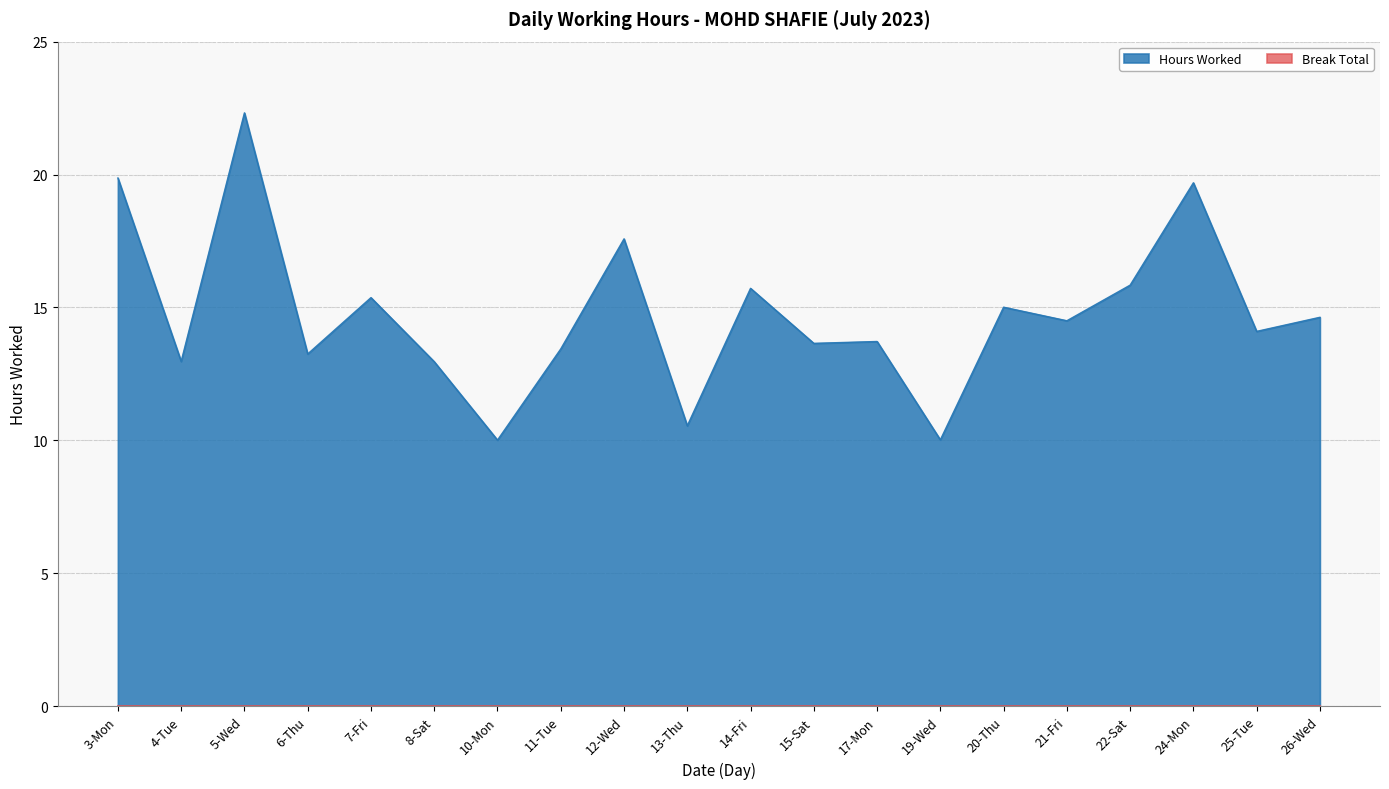

What is the difference between the maximum and second lowest values?

12.3